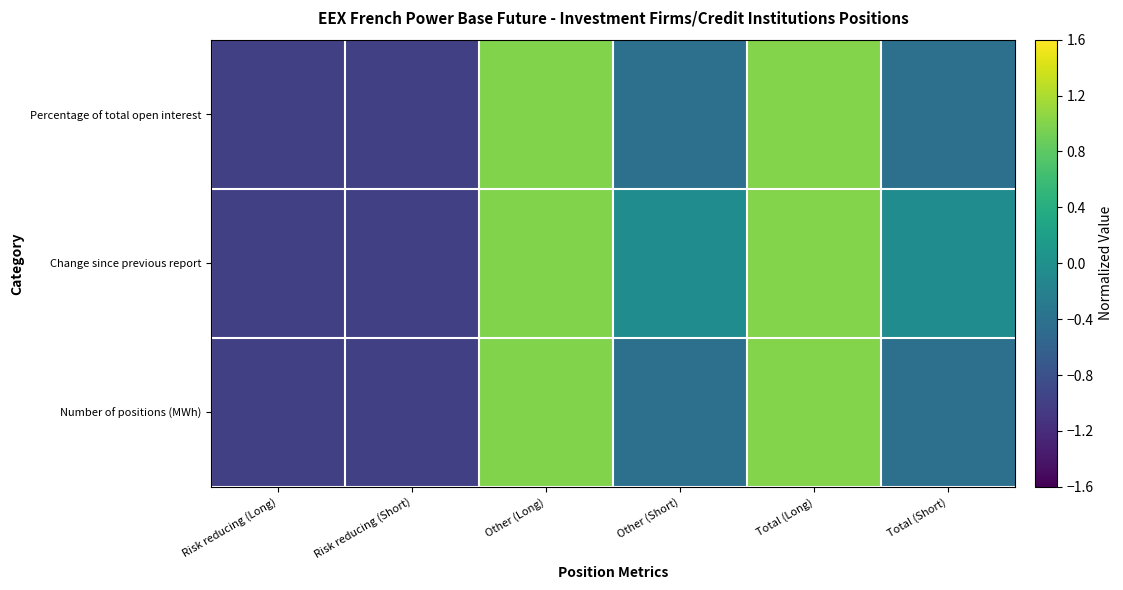

List the series in order of their peak value, highest first.

Number of positions (MWh), Change since previous report, Percentage of total open interest